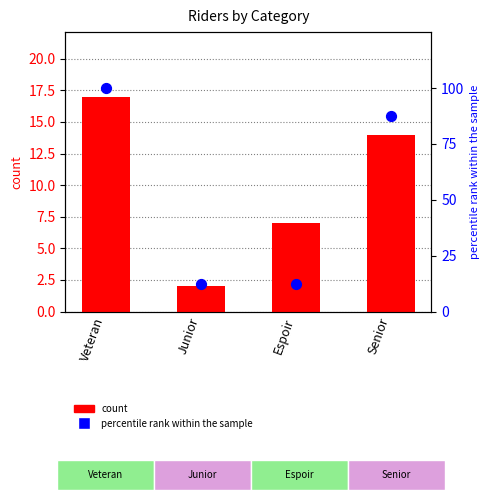

Is the value of count at Senior greater than the value of percentile rank within the sample at Veteran?

No